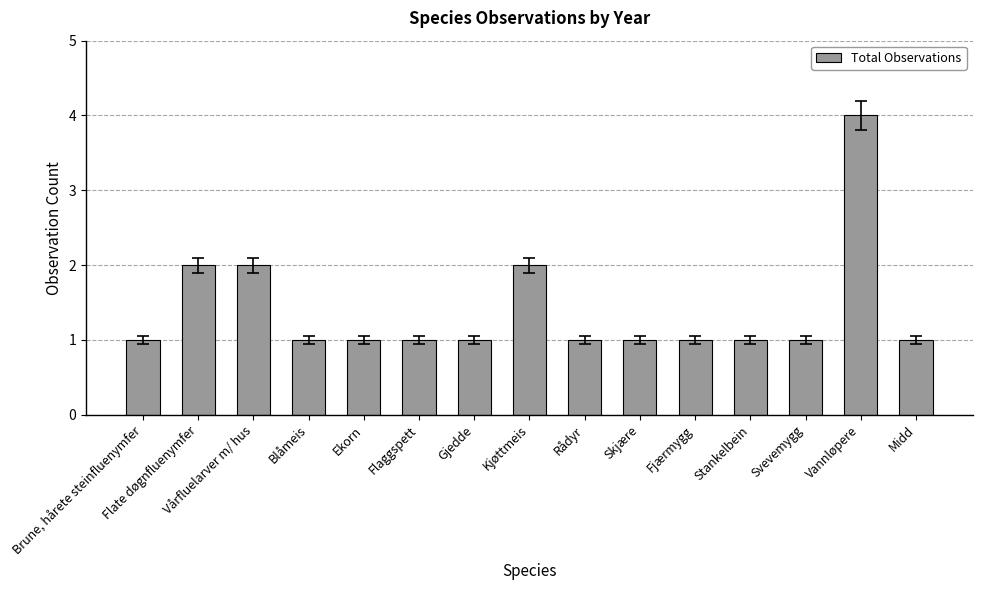

Which label corresponds to the largest value in the chart?

Vannløpere